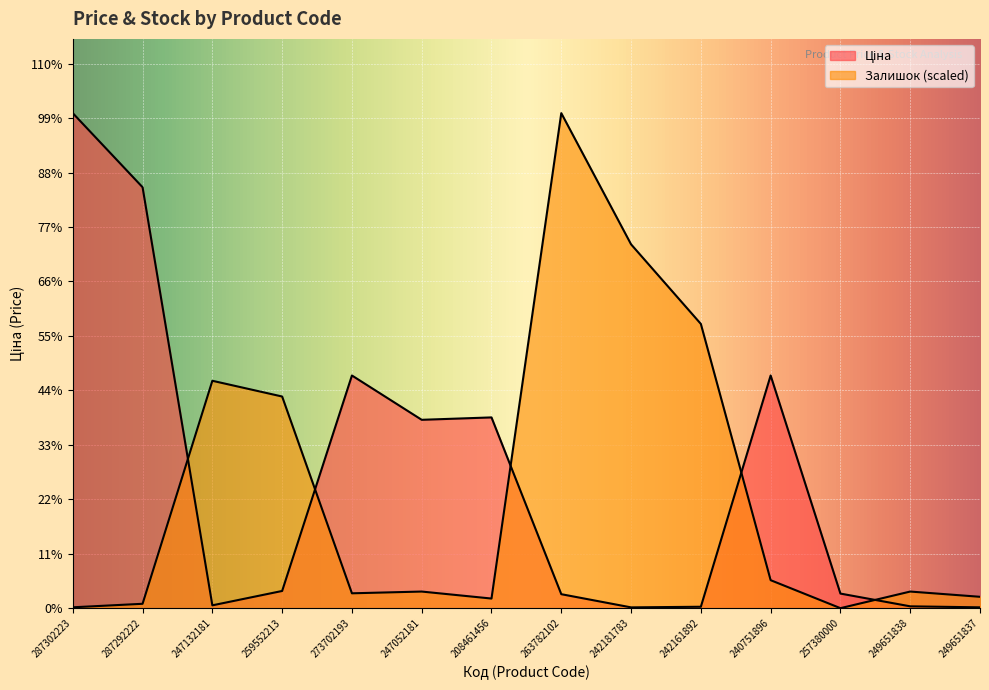

At which label does Ціна reach its peak?

287302223